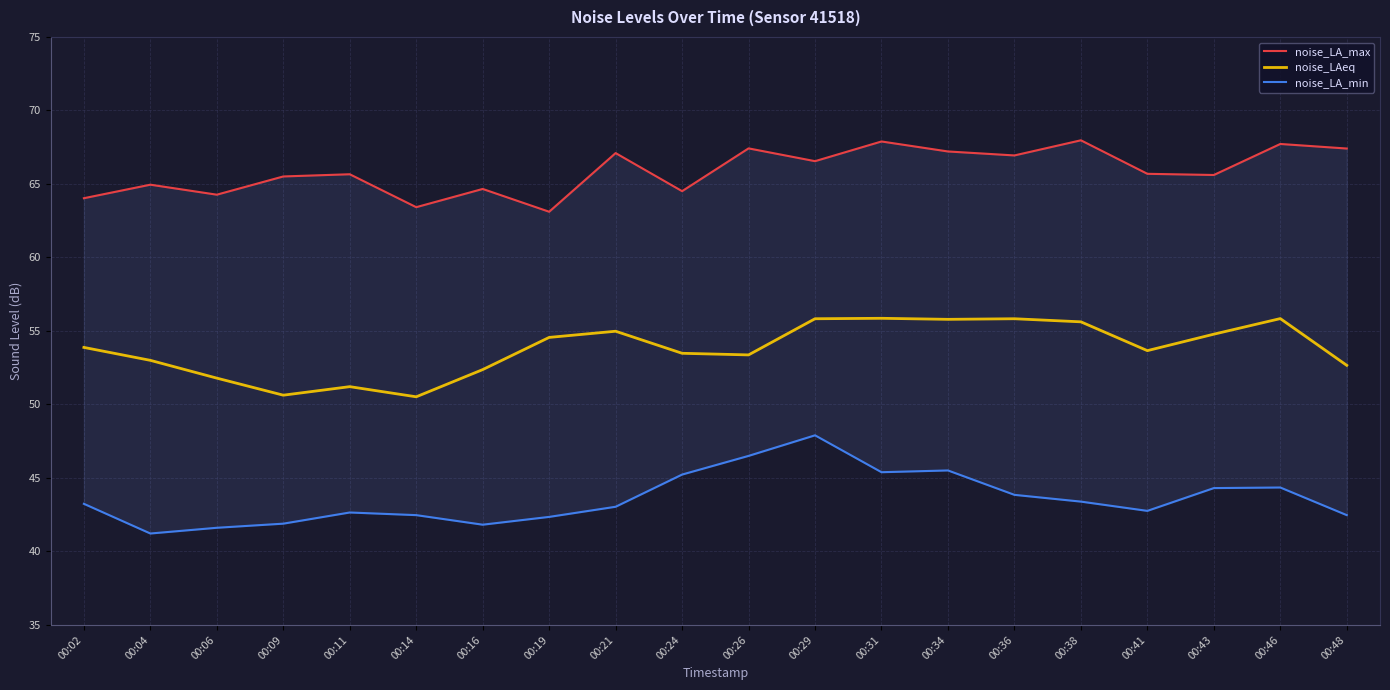

What is the value of the noise_LA_min point at the 20th from the left?

42.5